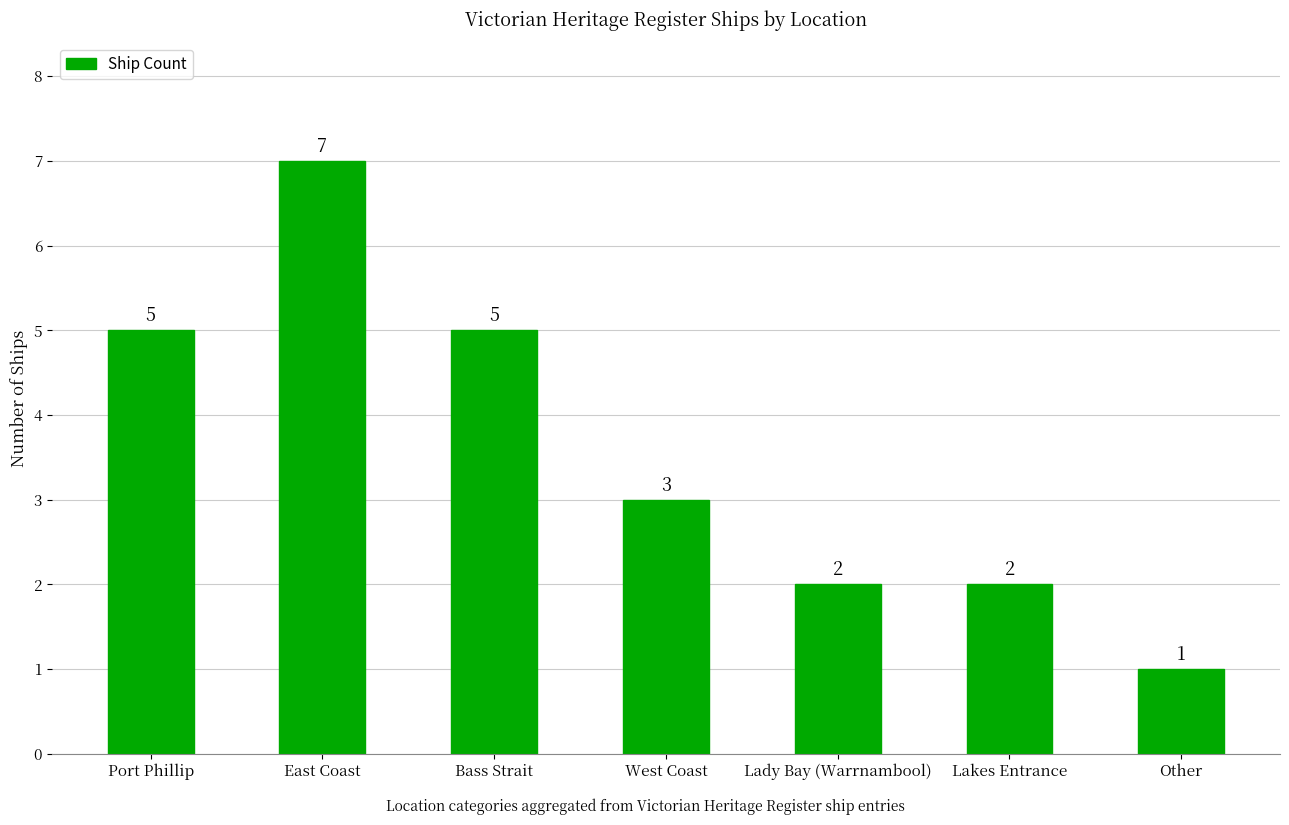

How many values are below 3?

3